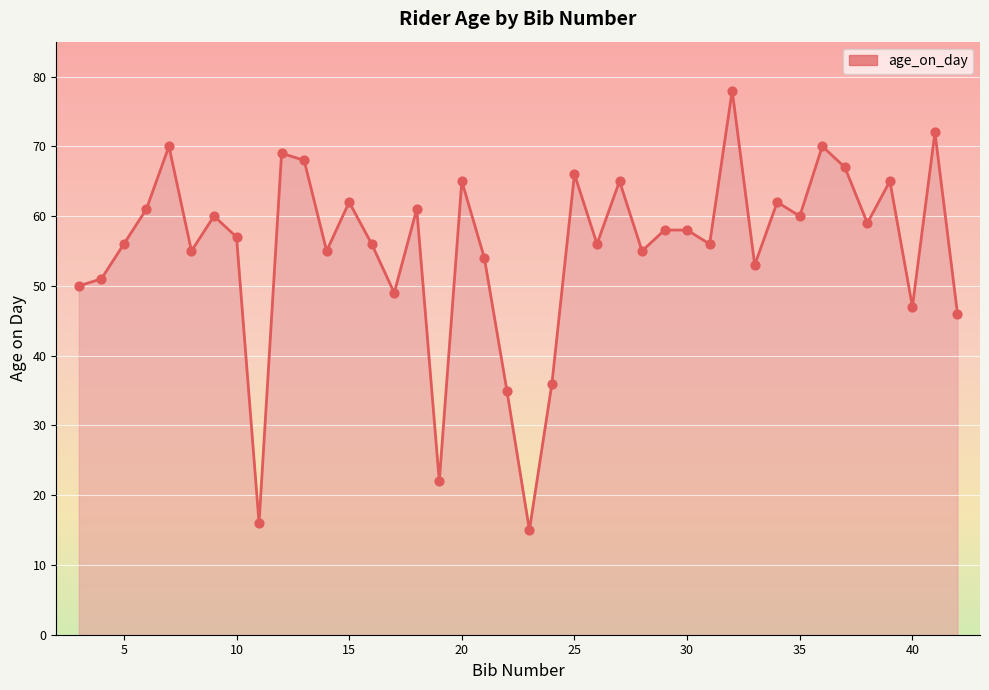

What is the greatest value displayed?

78